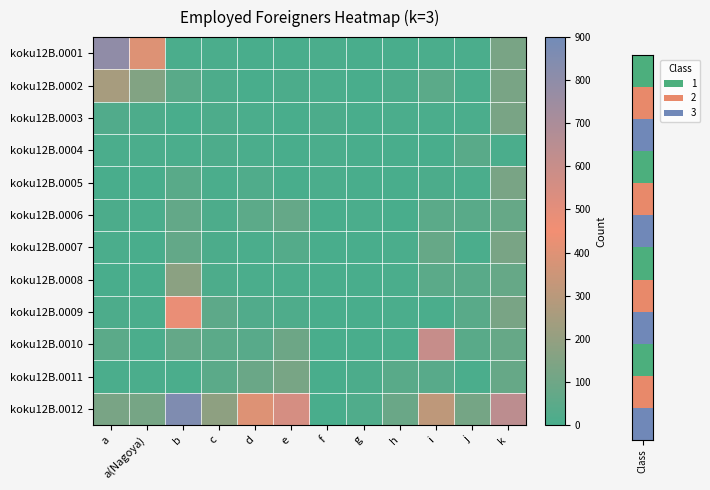

How many data points does each series have?

12